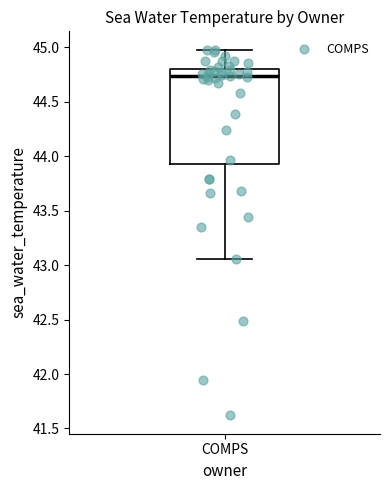

Transcribe this box plot: give where the median line is, the range the box spans, and where the two whiskers end, as read against the y-axis. The values are not printed on the chart, so give them approximately, as read against the axis.

median 44.75, box 43.95 to 44.80, whiskers 43.05 to 45.00